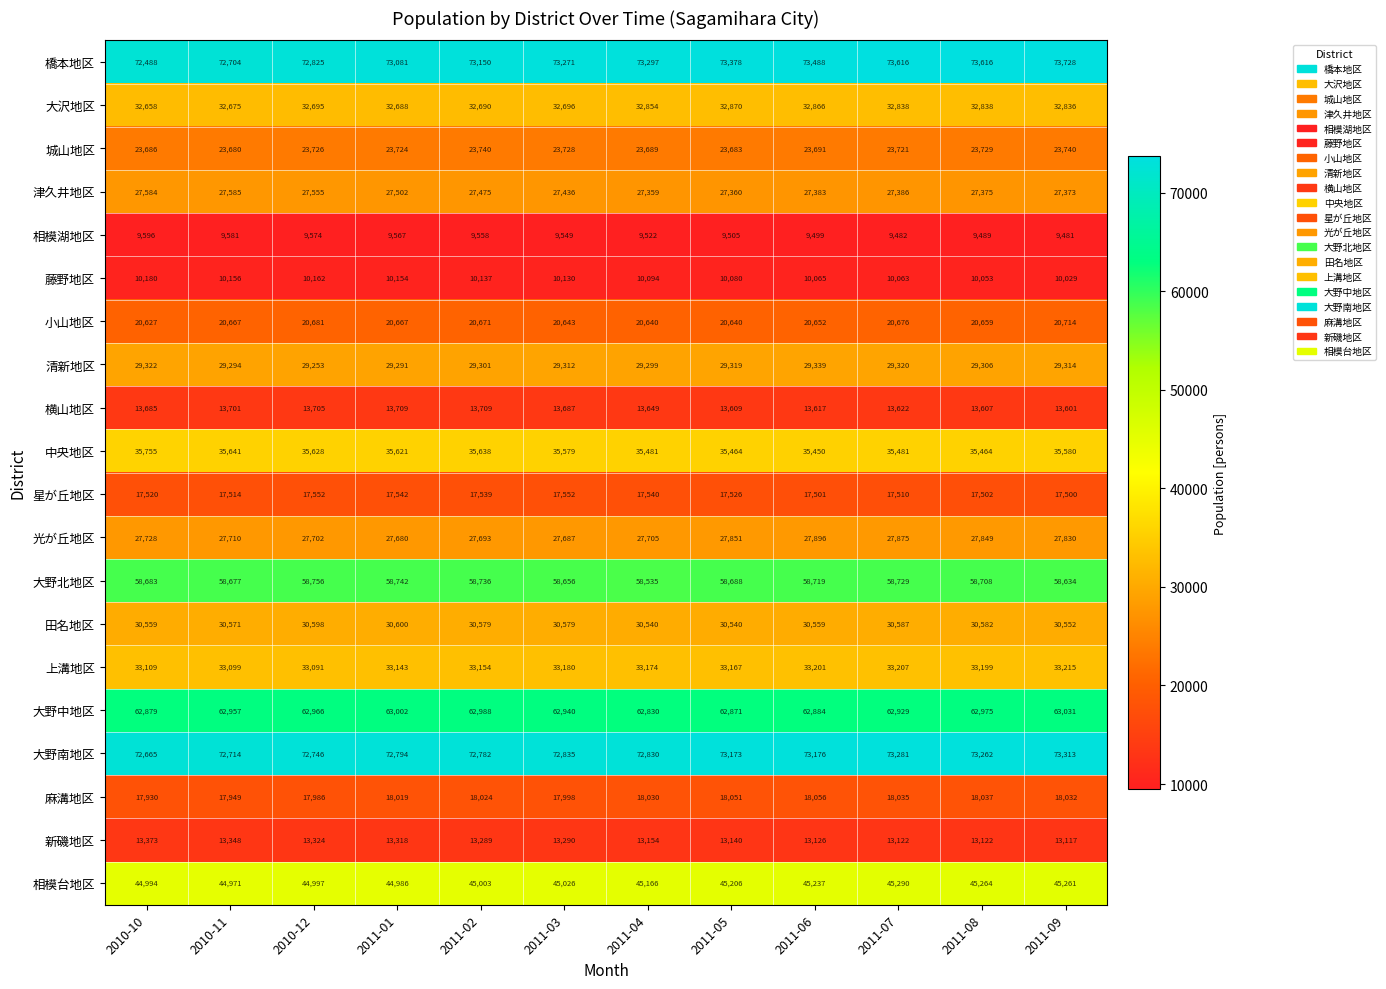

At which category is the sum across all series the highest?

2011-09